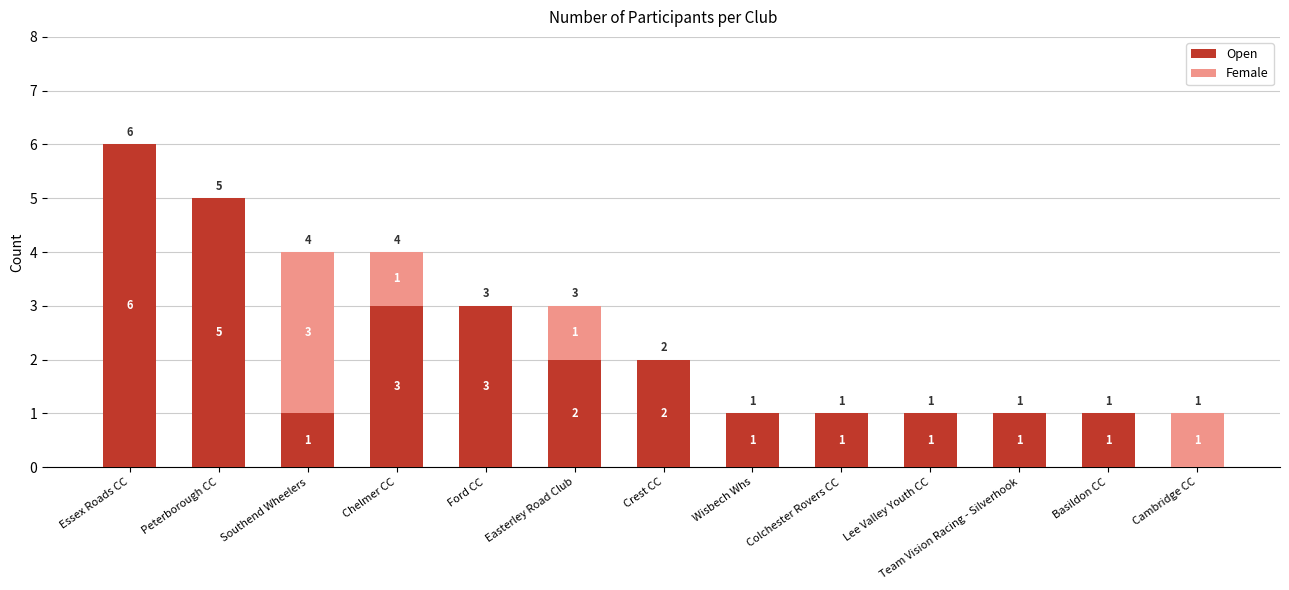

At which label does Open reach its peak?

Essex Roads CC